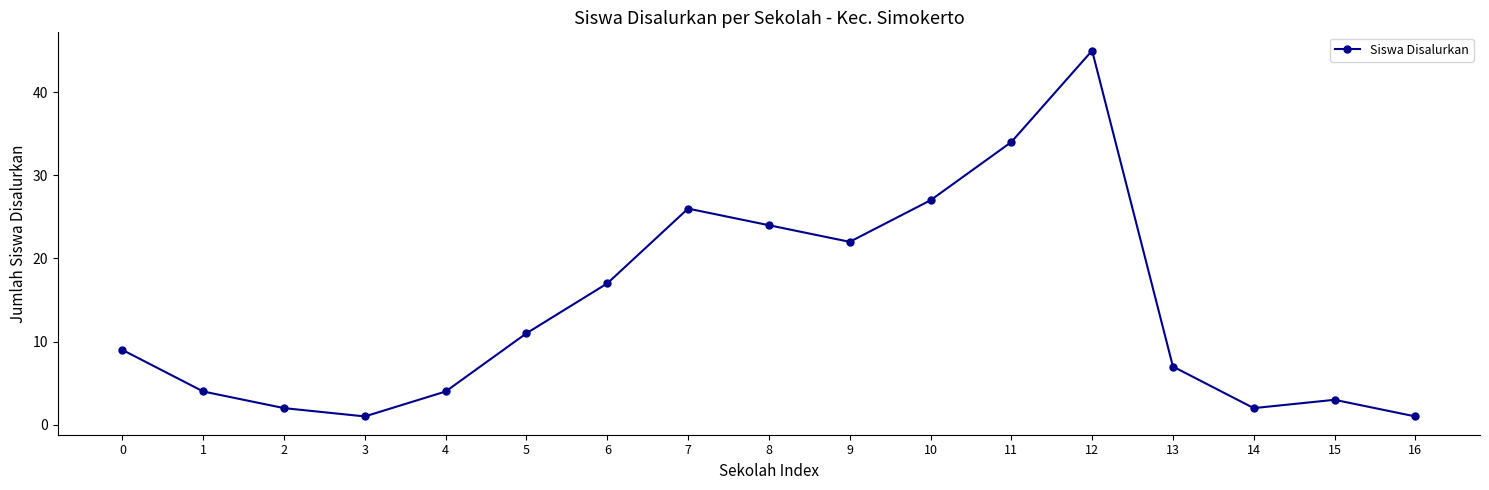

Reading left to right, what are all the values shown in this chart?

0=9	1=4	2=2	3=1	4=4	5=11	6=17	7=26	8=24	9=22	10=27	11=34	12=45	13=7	14=2	15=3	16=1